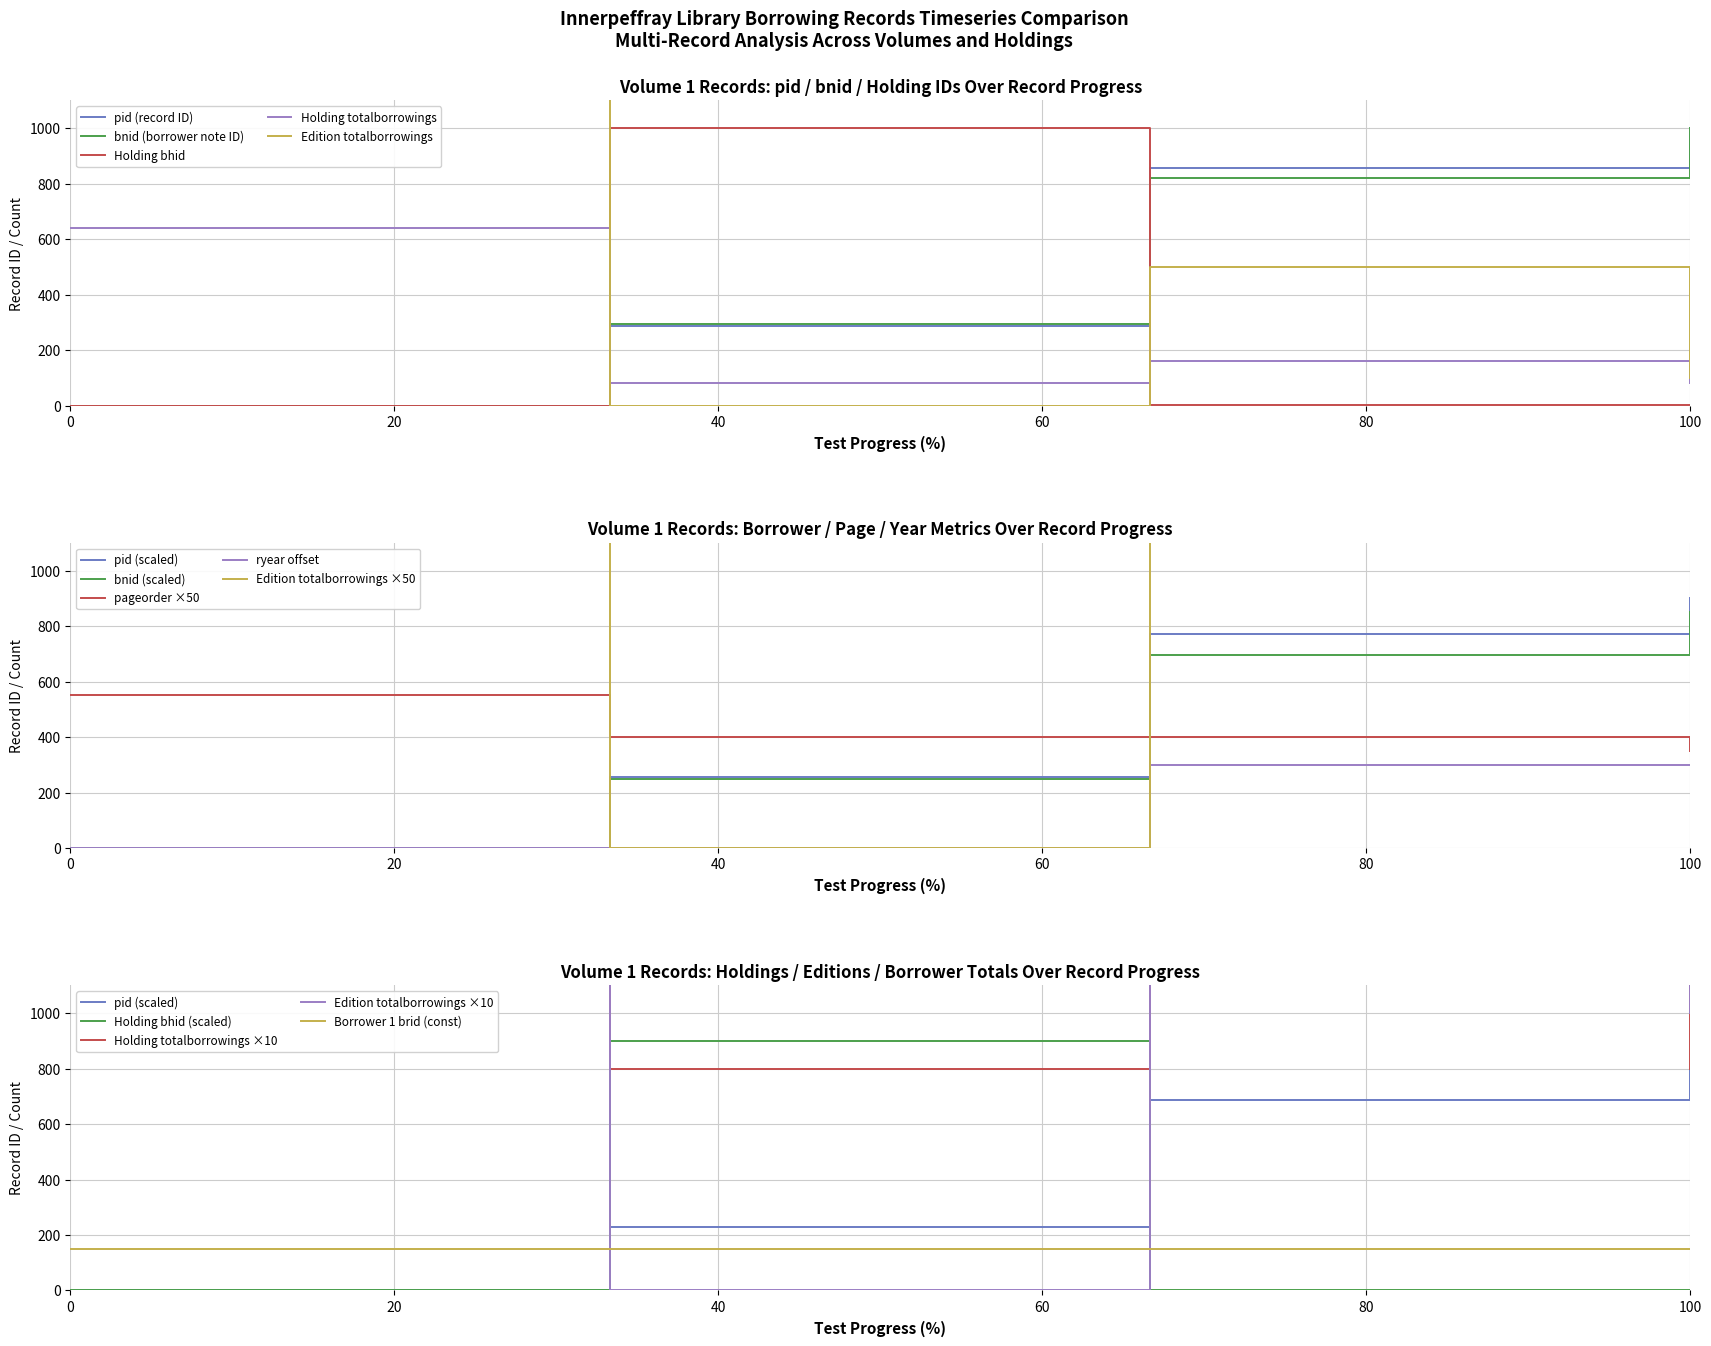

How many times do bnid and pid cross each other?

1